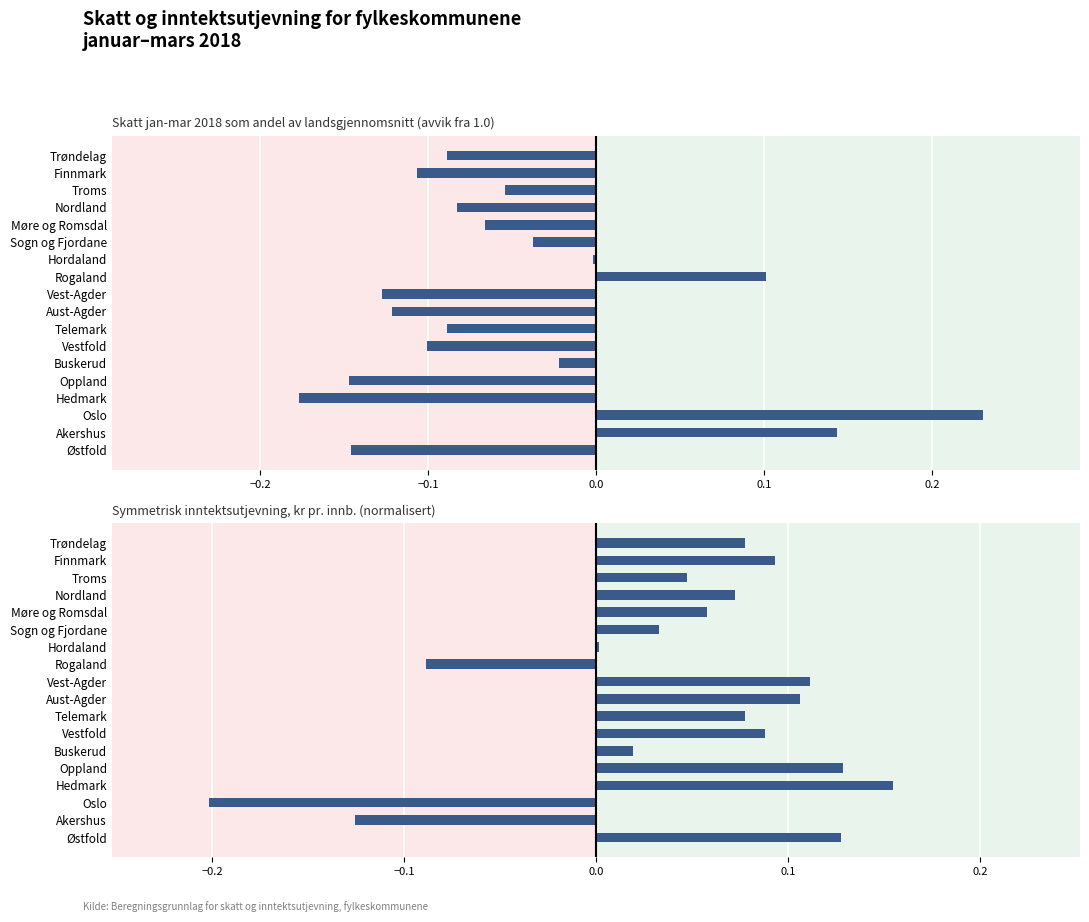

How many values are above zero?

15